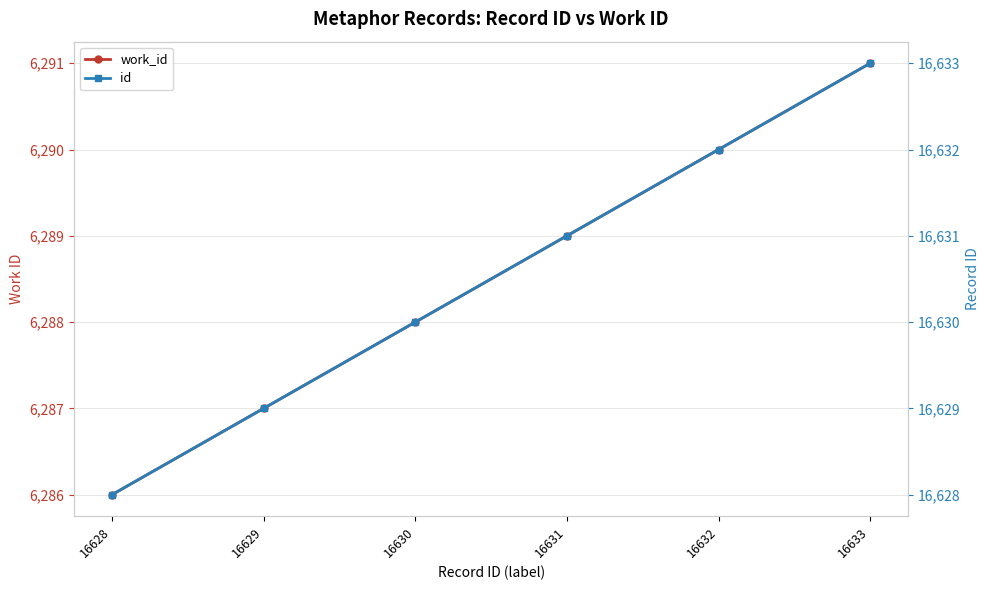

True or false: id and work_id cross at least once.

False